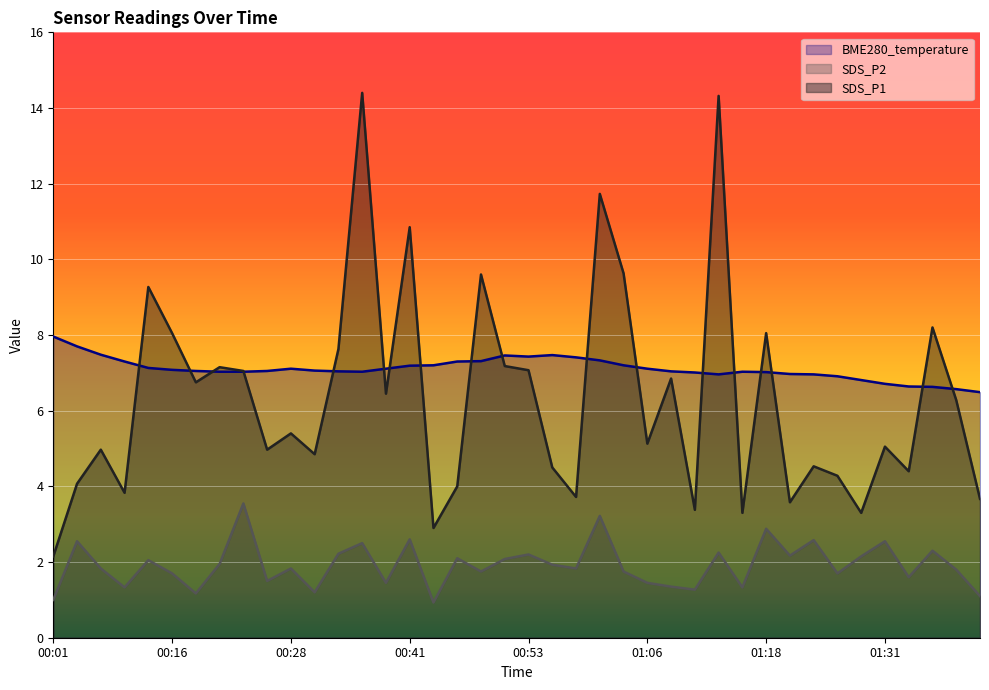

At 00:03, list the series in order from smallest to largest.

SDS_P2, SDS_P1, BME280_temperature